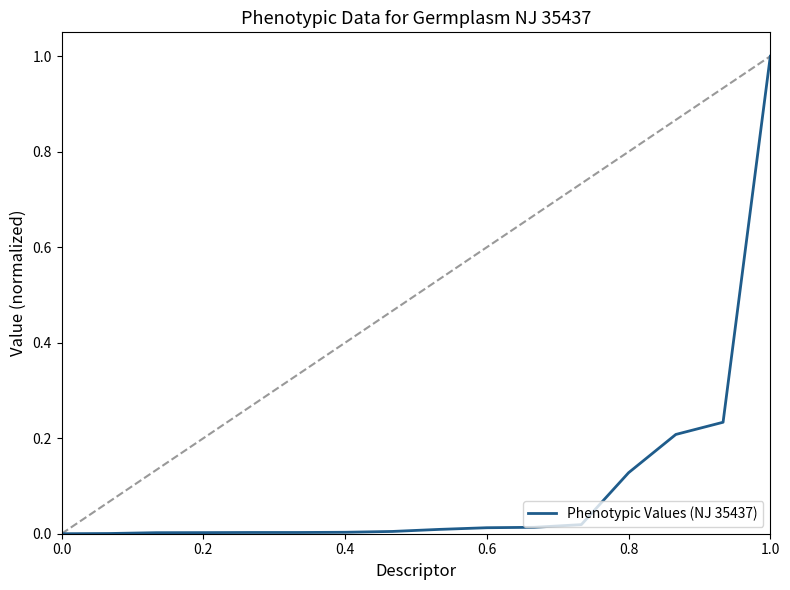

What is the difference between the maximum and minimum values?

1.0